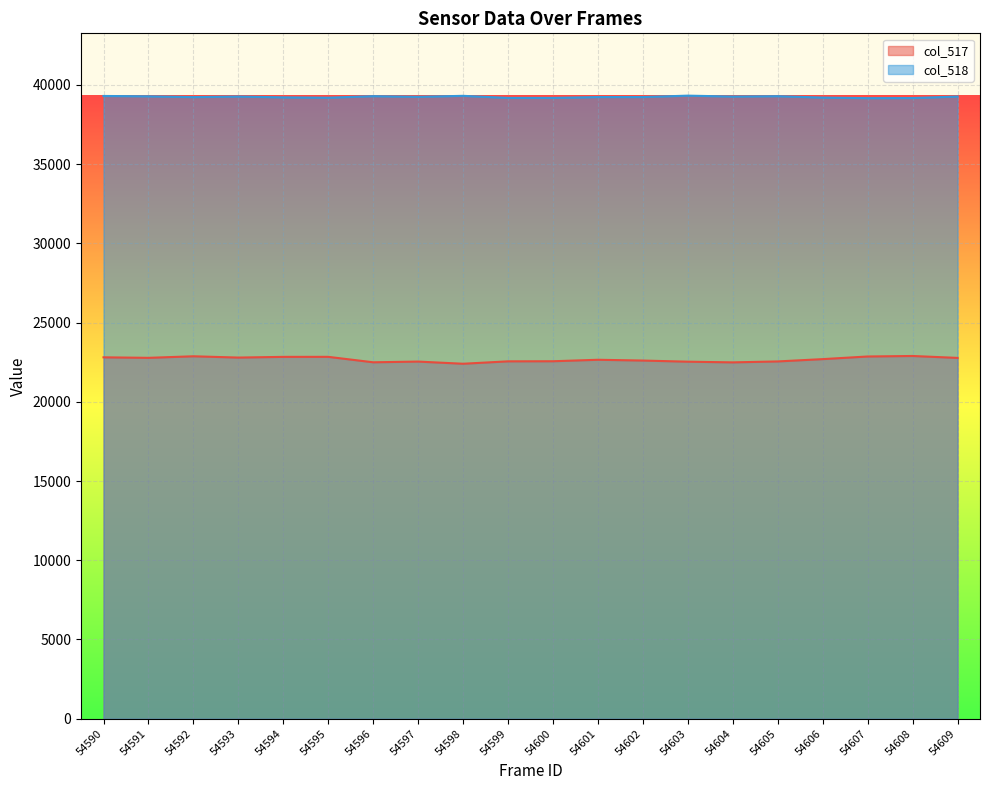

Which category has the lowest value across all series?

54598